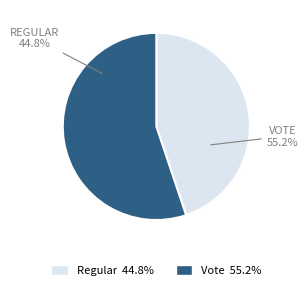

To the nearest percent, what is the difference between the largest and smallest slice percentages?

10%